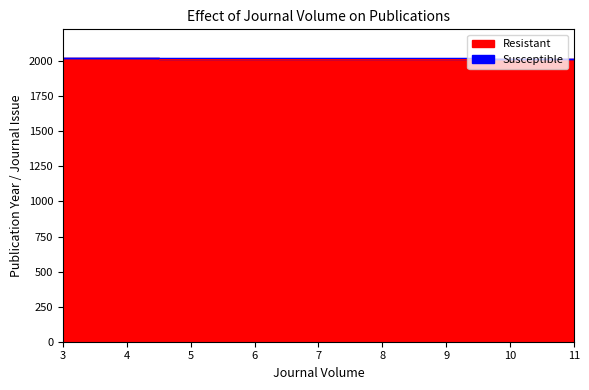

The value at 9 is 3405. True or false?

False